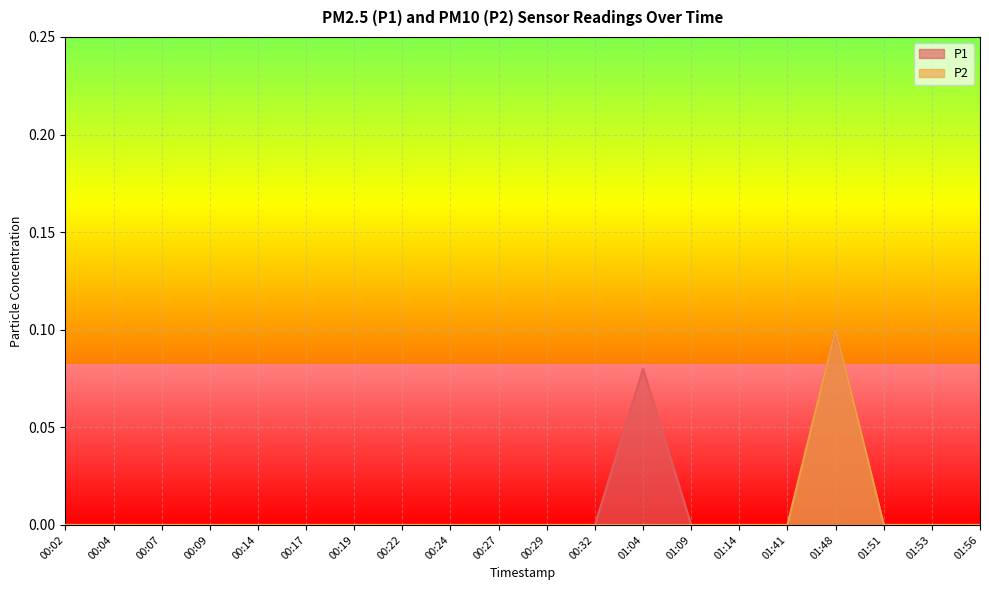

Which category has the highest value in the P2 series?

01:48